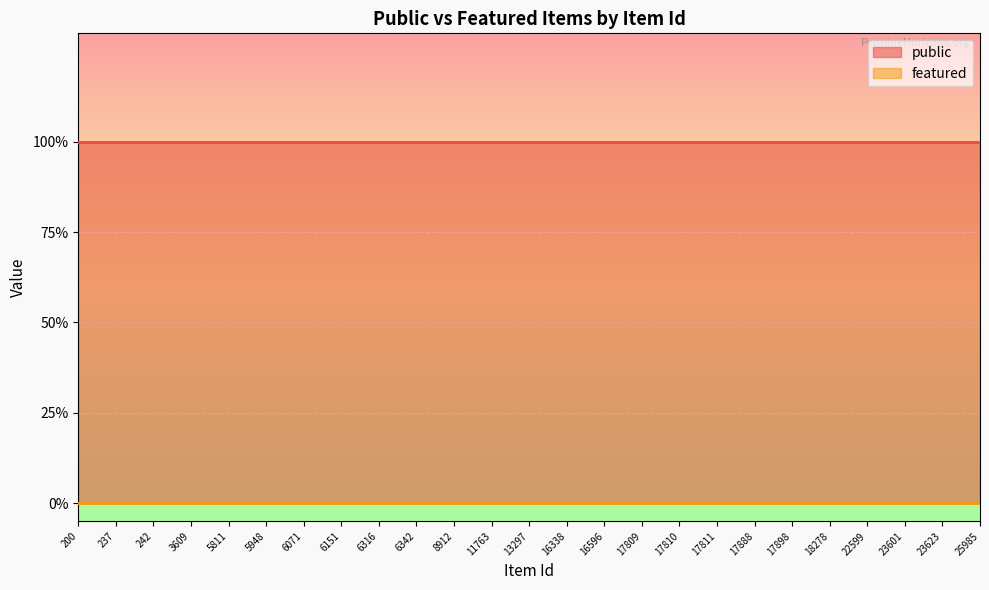

Reading left to right, transcribe all the data shown in this chart.

public: 200=1	237=1	242=1	3609=1	5811=1	5948=1	6071=1	6151=1	6316=1	6342=1	8912=1	11763=1	13297=1	16338=1	16596=1	17809=1	17810=1	17811=1	17888=1	17898=1	18278=1	22599=1	23601=1	23623=1	25985=1
featured: 200=0	237=0	242=0	3609=0	5811=0	5948=0	6071=0	6151=0	6316=0	6342=0	8912=0	11763=0	13297=0	16338=0	16596=0	17809=0	17810=0	17811=0	17888=0	17898=0	18278=0	22599=0	23601=0	23623=0	25985=0